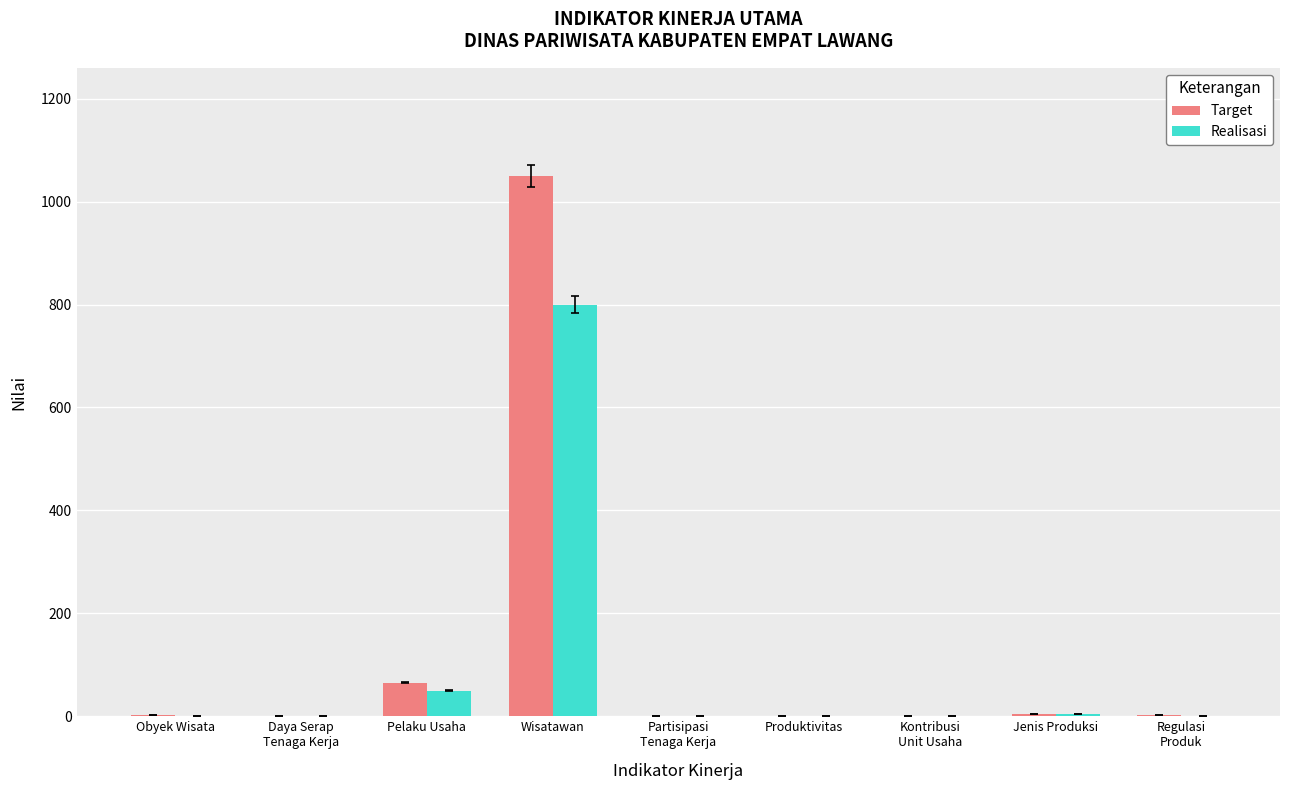

How many groups of bars are there?

9